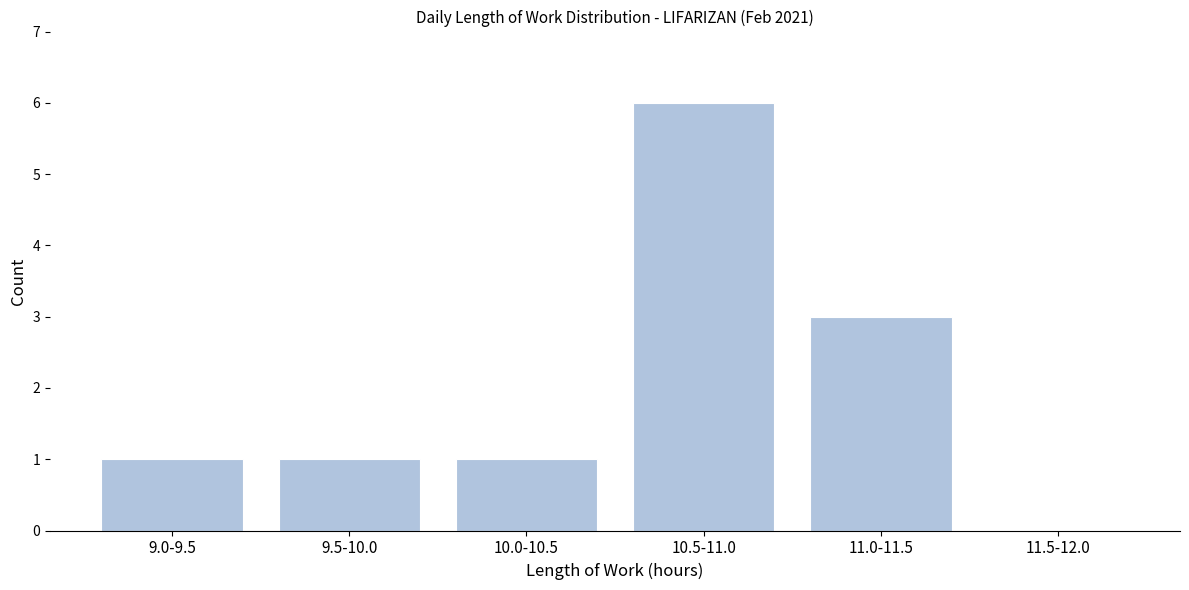

Reading left to right, list all the values displayed in this chart.

9.0-9.5=1	9.5-10.0=1	10.0-10.5=1	10.5-11.0=6	11.0-11.5=3	11.5-12.0=0